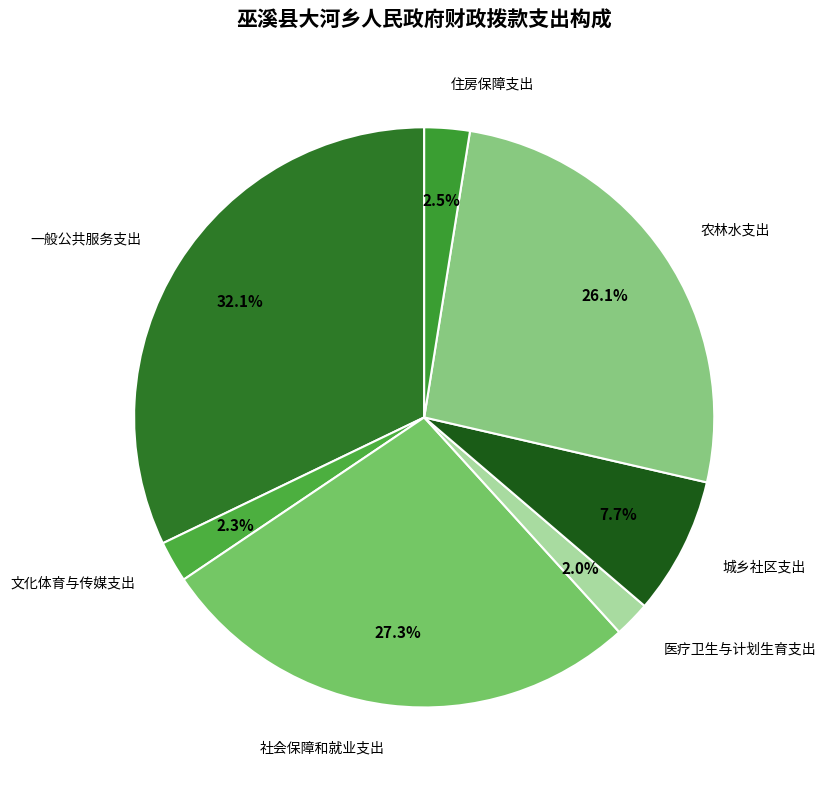

To the nearest percent, what portion does 文化体育与传媒支出 represent?

2%